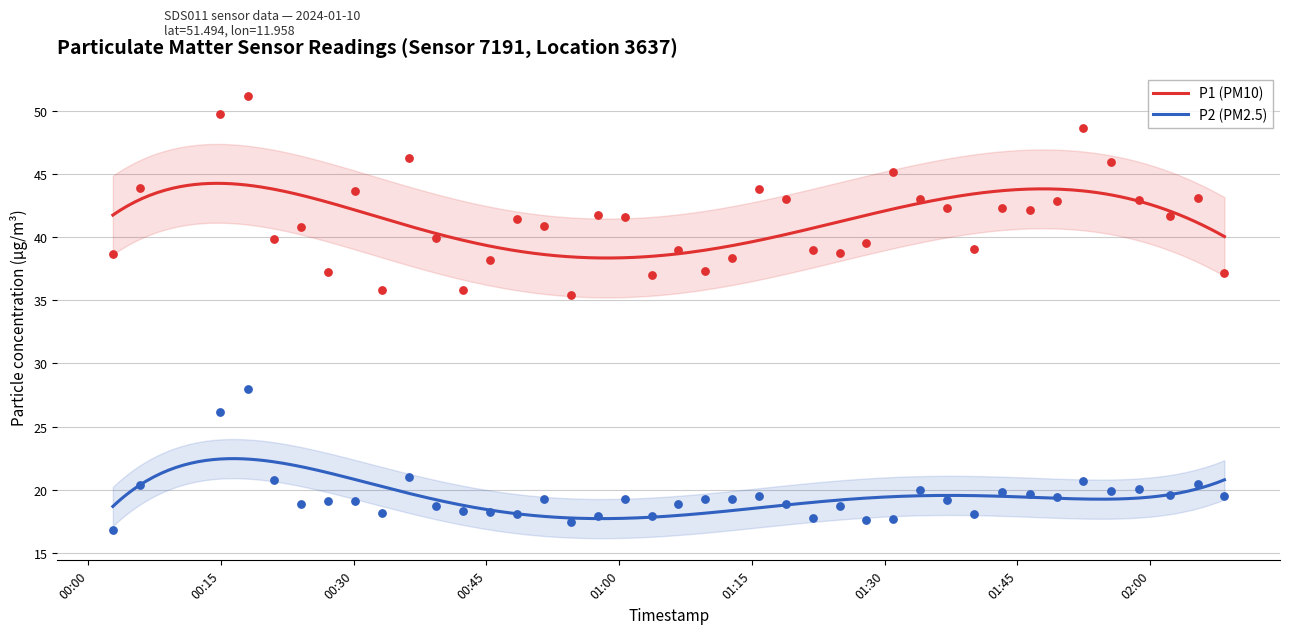

Which series reaches the minimum Y coordinate?

P2